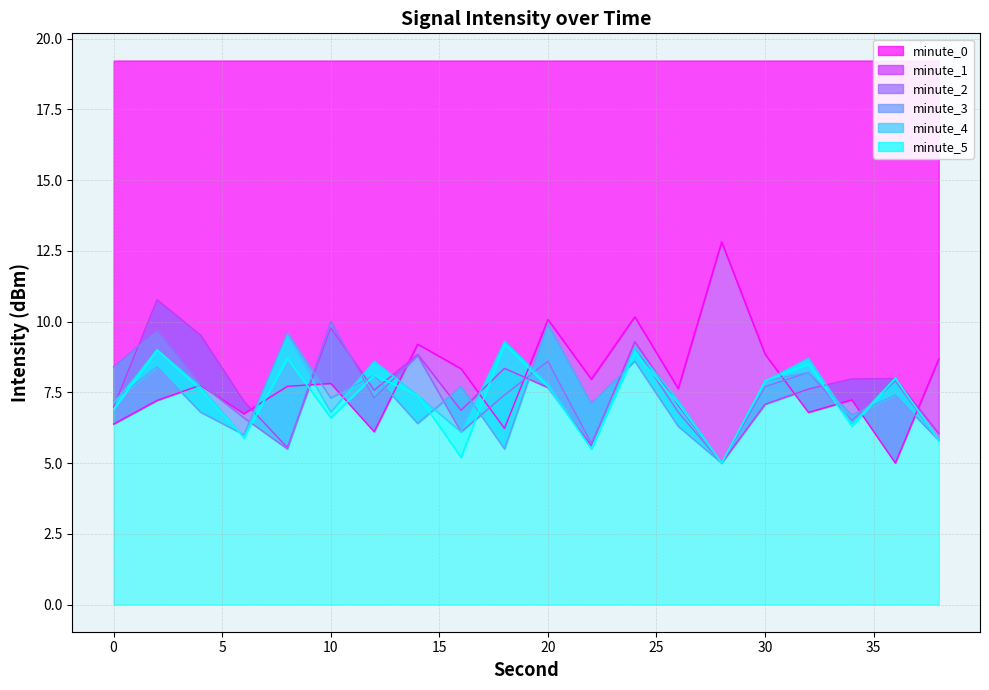

The value of minute_3 at 16 is 3.1. True or false?

False